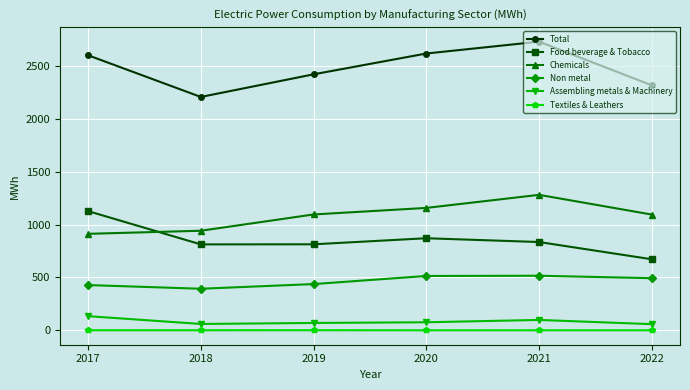

True or false: Assembling metals & Machinery and Food beverage & Tobacco intersect in this chart.

False